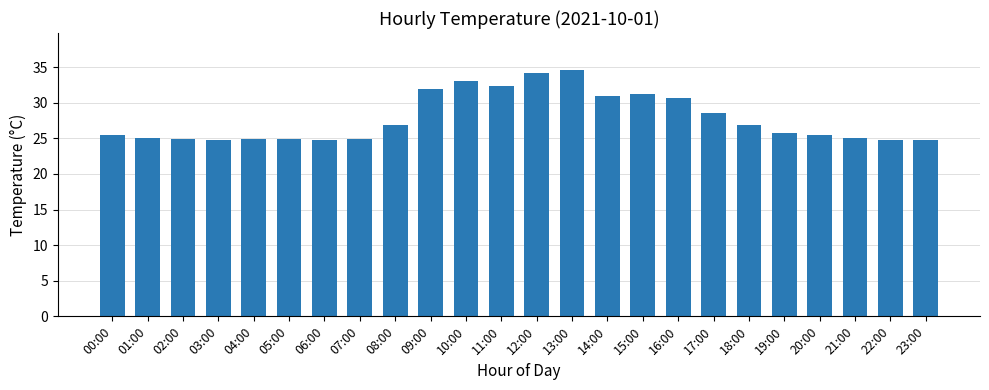

How many categories are shown in the chart?

24